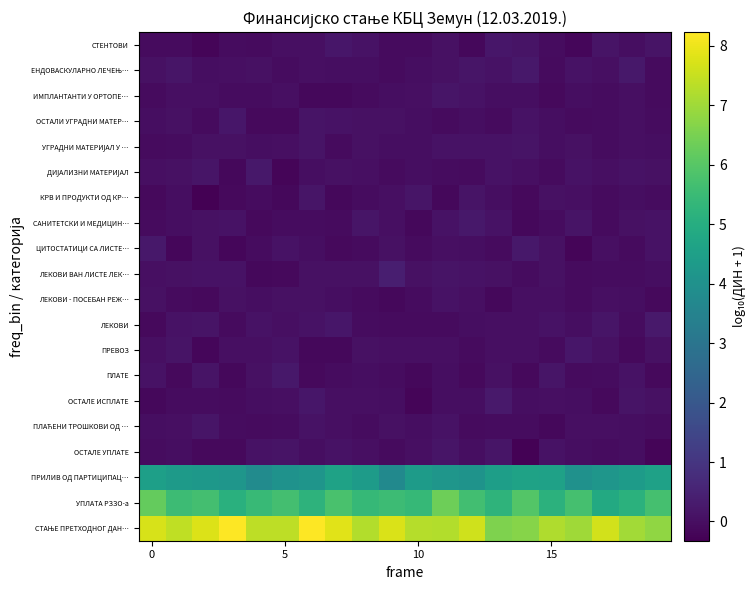

Which category has the highest value across all series?

6